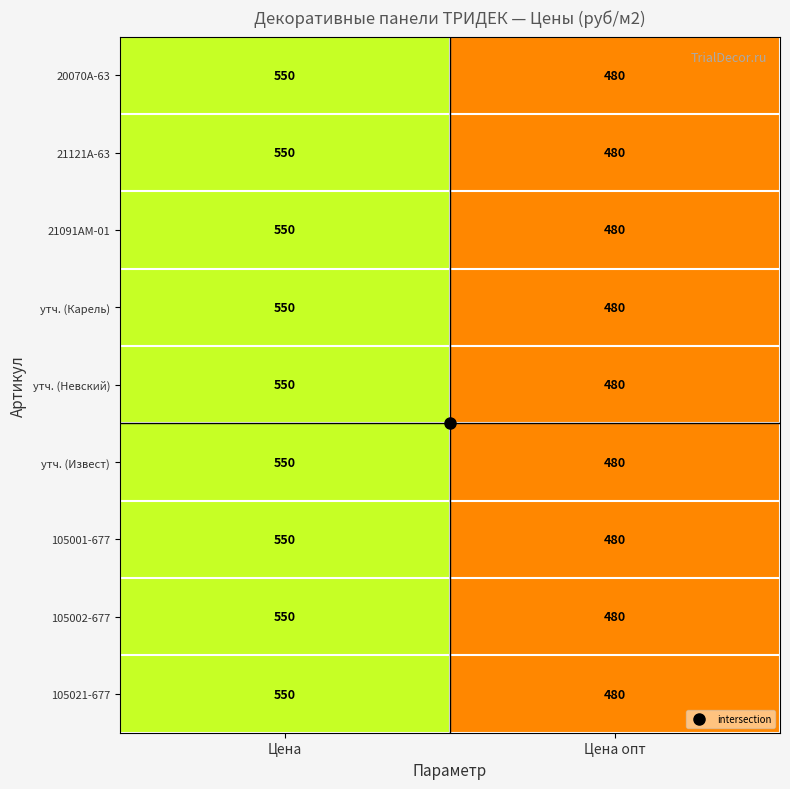

At how many categories does at least one series exceed 527?

1